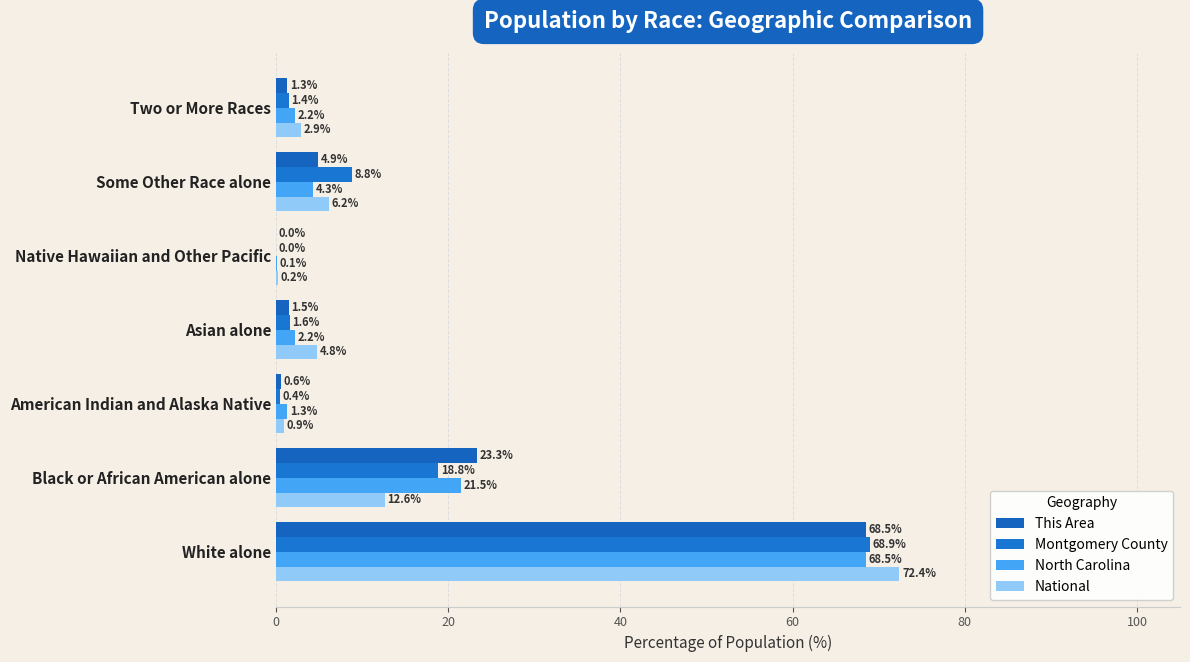

How many values in the This Area series exceed 1?

5